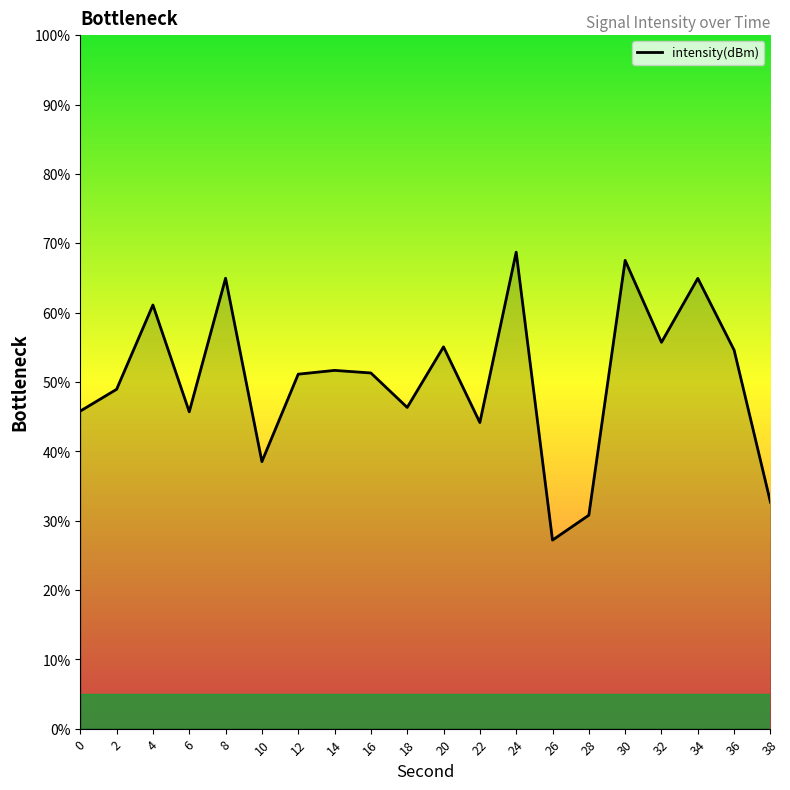

Where is the first local maximum?

4